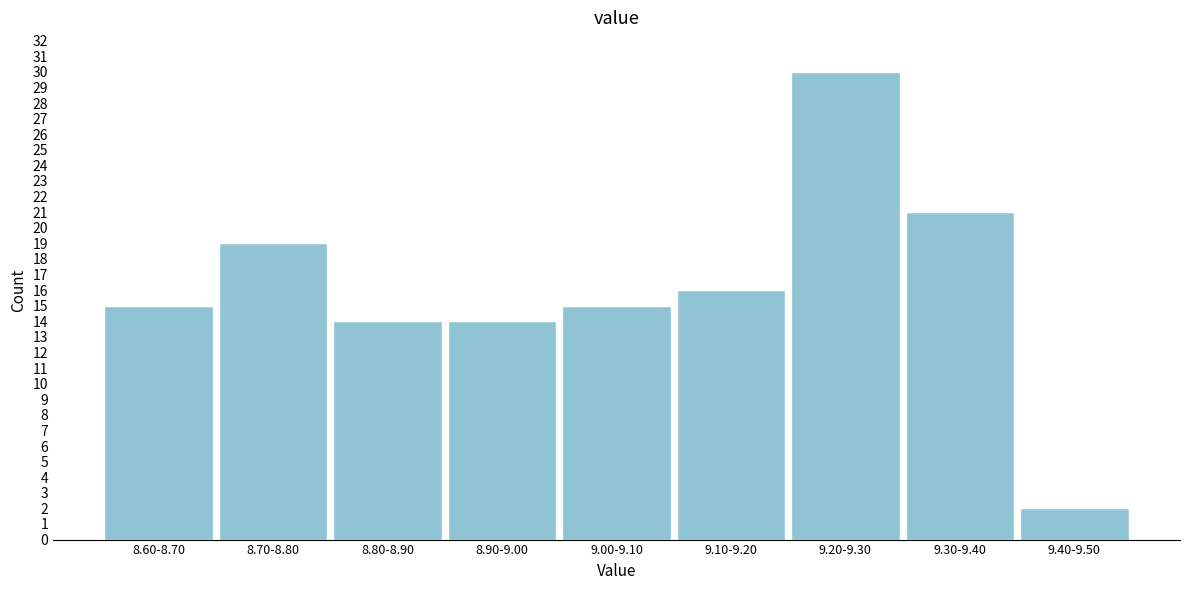

Reading left to right, list all the values displayed in this chart.

15	19	14	14	15	16	30	21	2